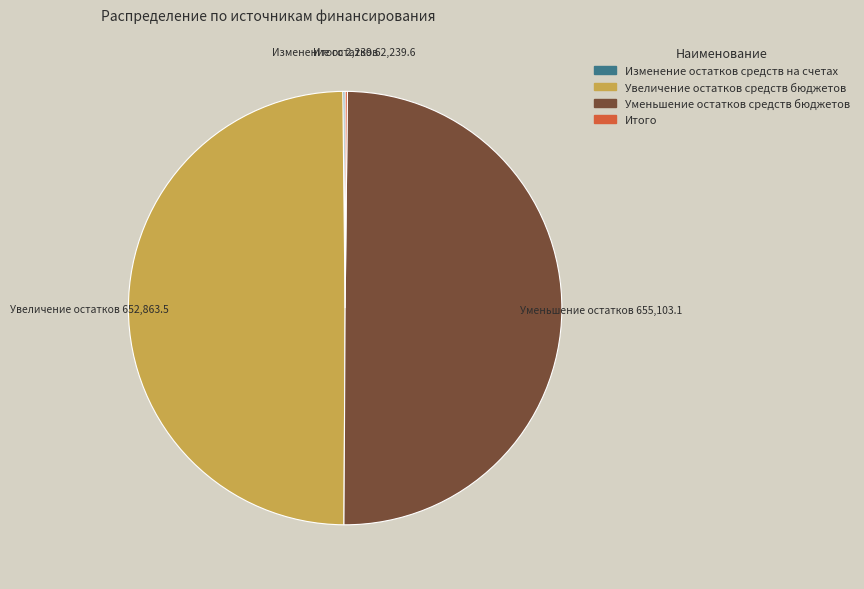

Is it true that Уменьшение остатков средств бюджетов is 50% of the pie?

True